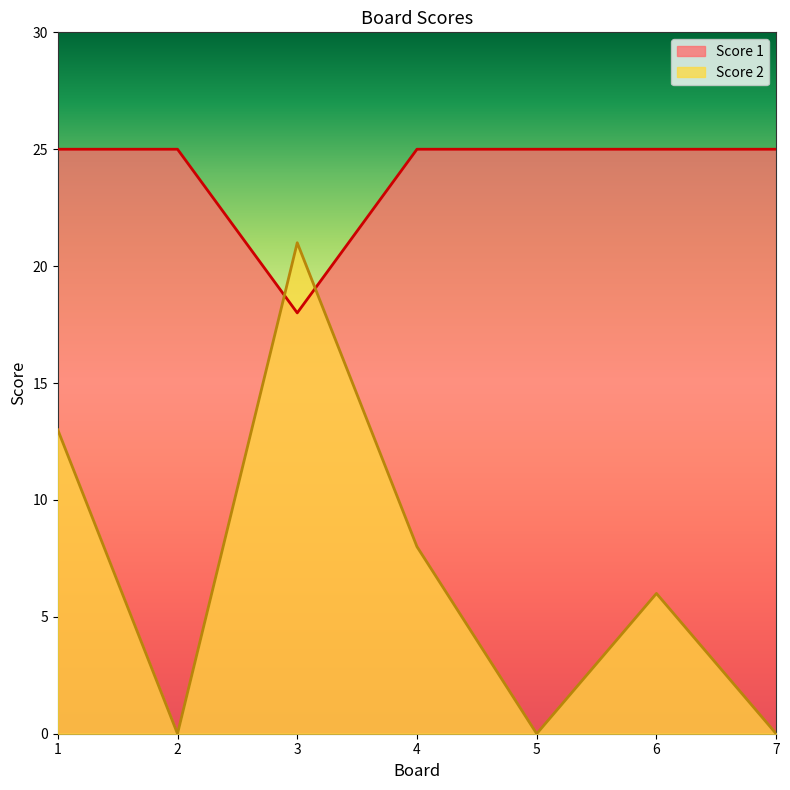

How many times do Score 2 and Score 1 cross each other?

2